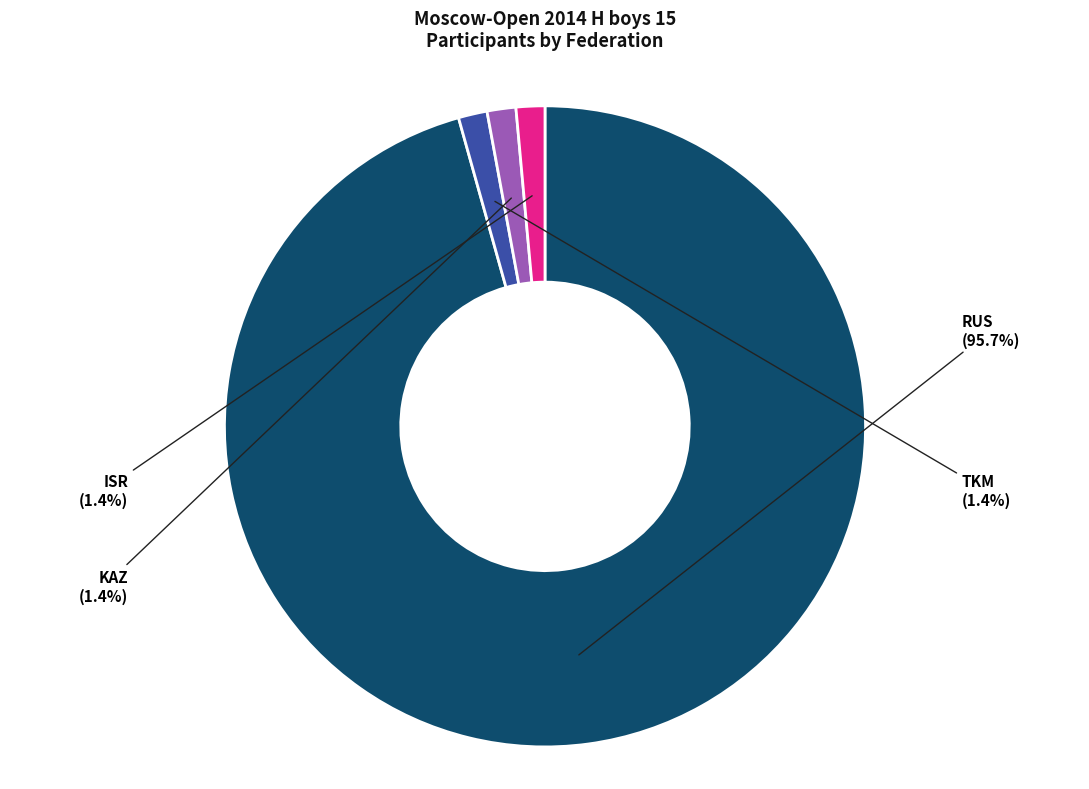

To the nearest percent, what is the difference between the largest and smallest slice percentages?

94%